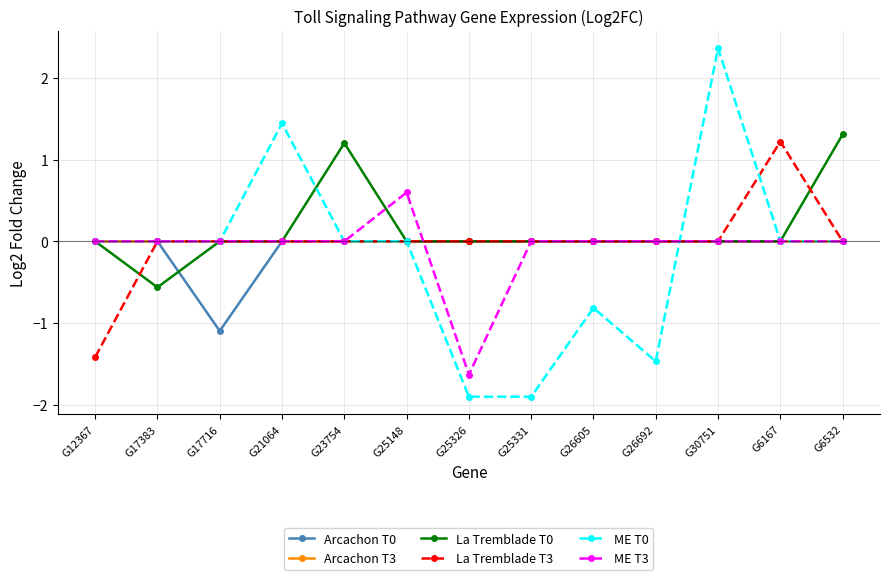

At how many categories does at least one series exceed -1?

13